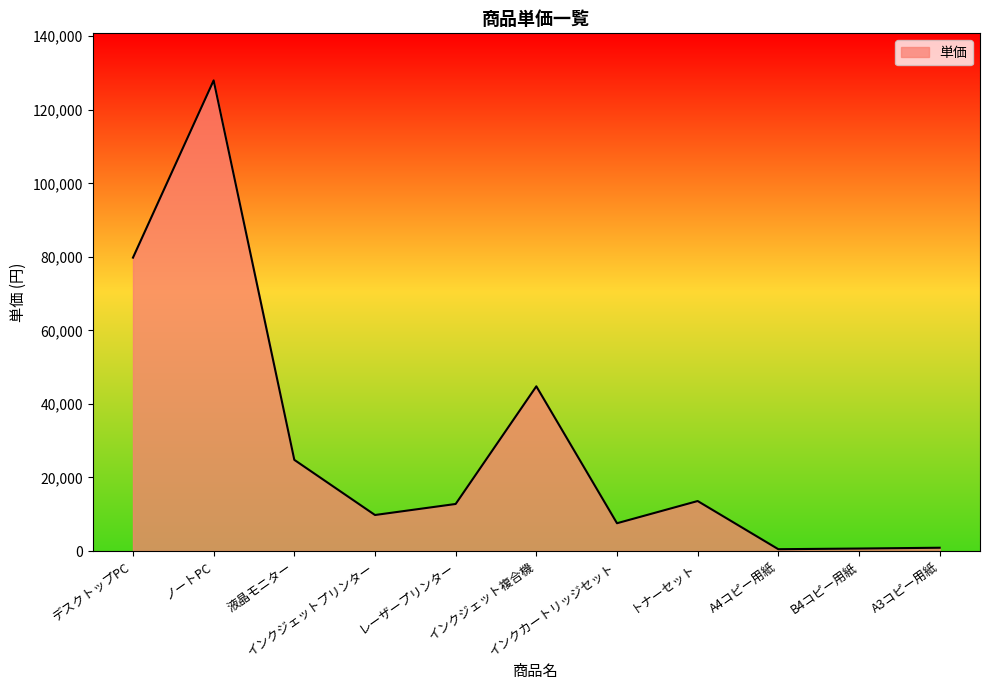

Between ノートPC and トナーセット, which is larger?

ノートPC